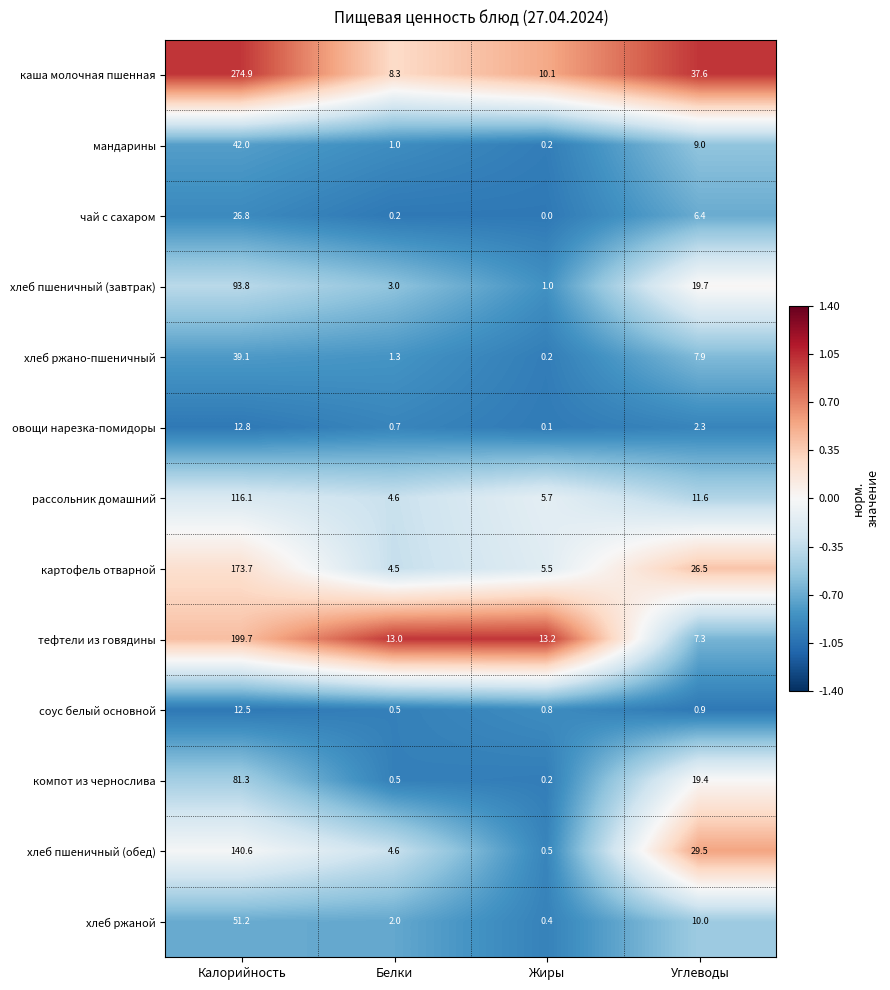

Between Жиры and Углеводы, which series saw the biggest shift?

хлеб пшеничный (обед)